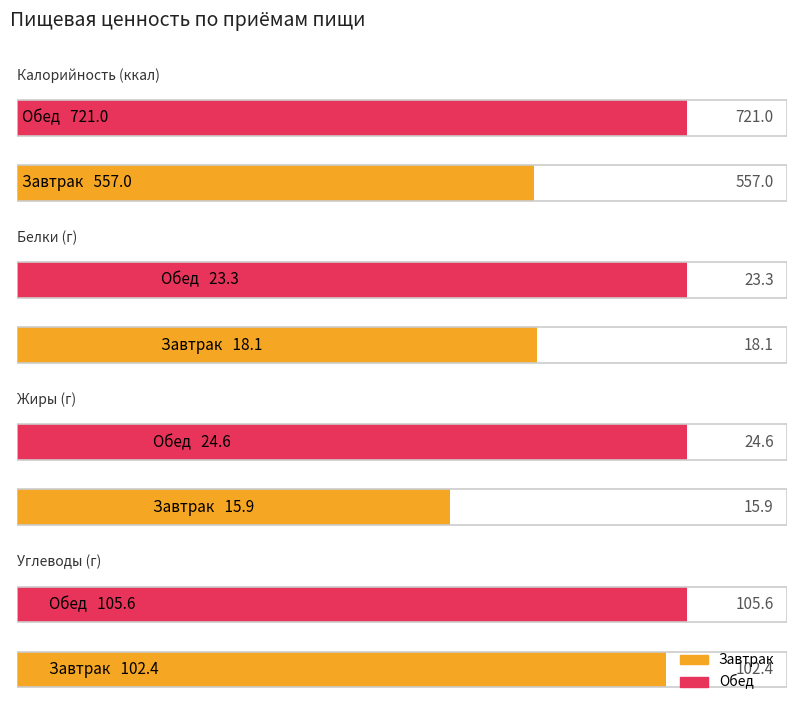

What is the spread (max minus min) of values at Завтрак?

541.1